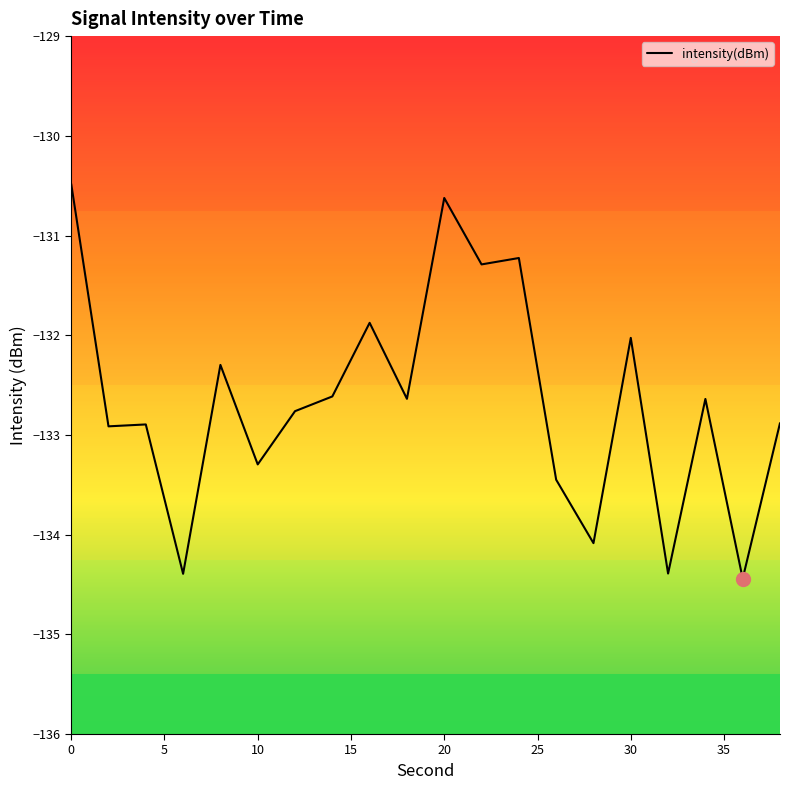

What is the minimum value shown in the chart?

-134.4